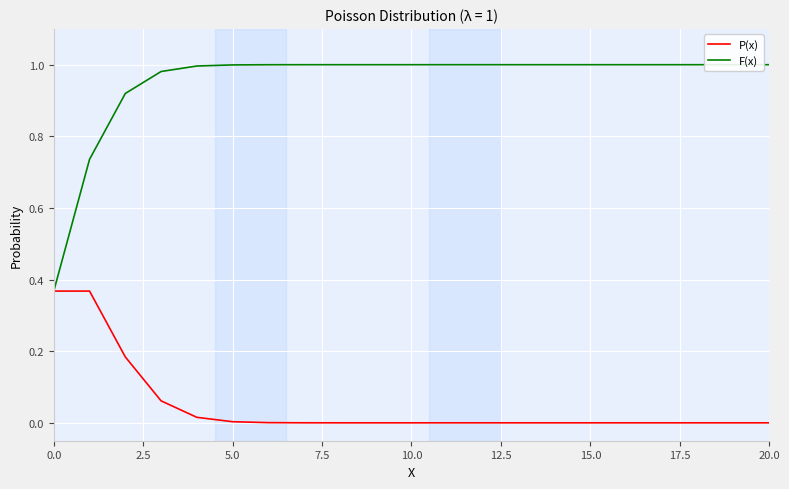

At how many categories does at least one series exceed 0?

21